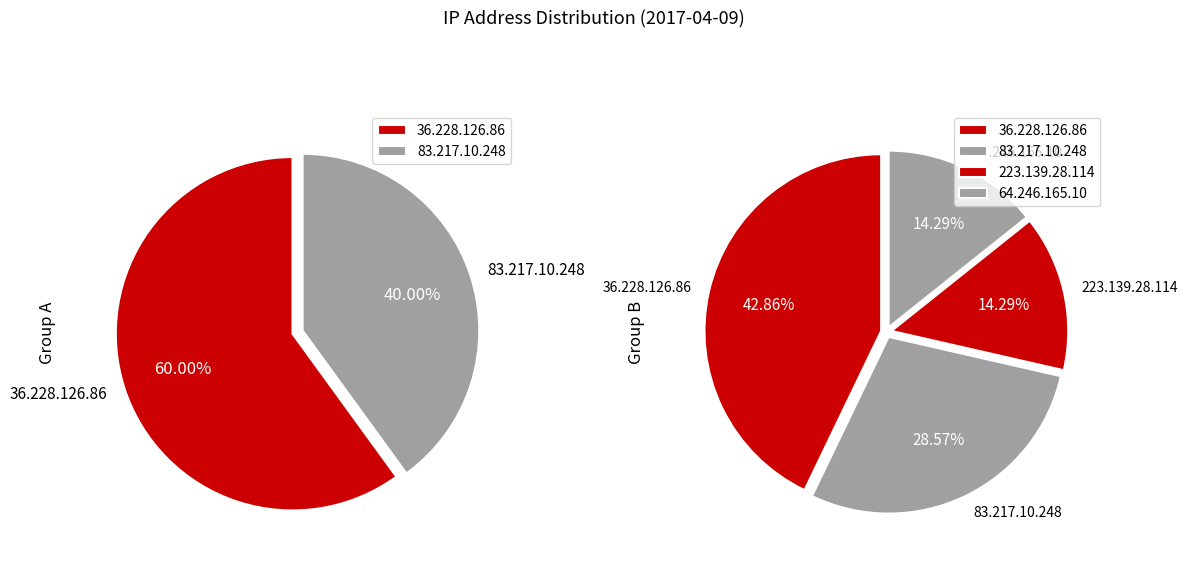

Is it true that 36.228.126.86 is 43% of the pie?

True